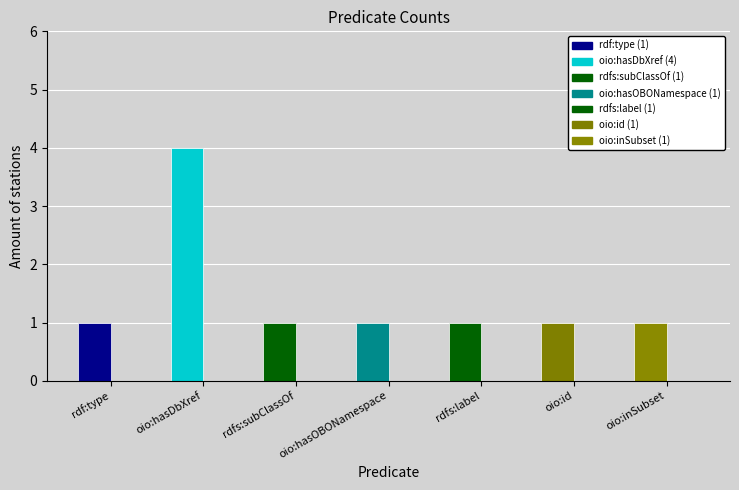

Is it true that the value at oio:hasDbXref is 2?

False